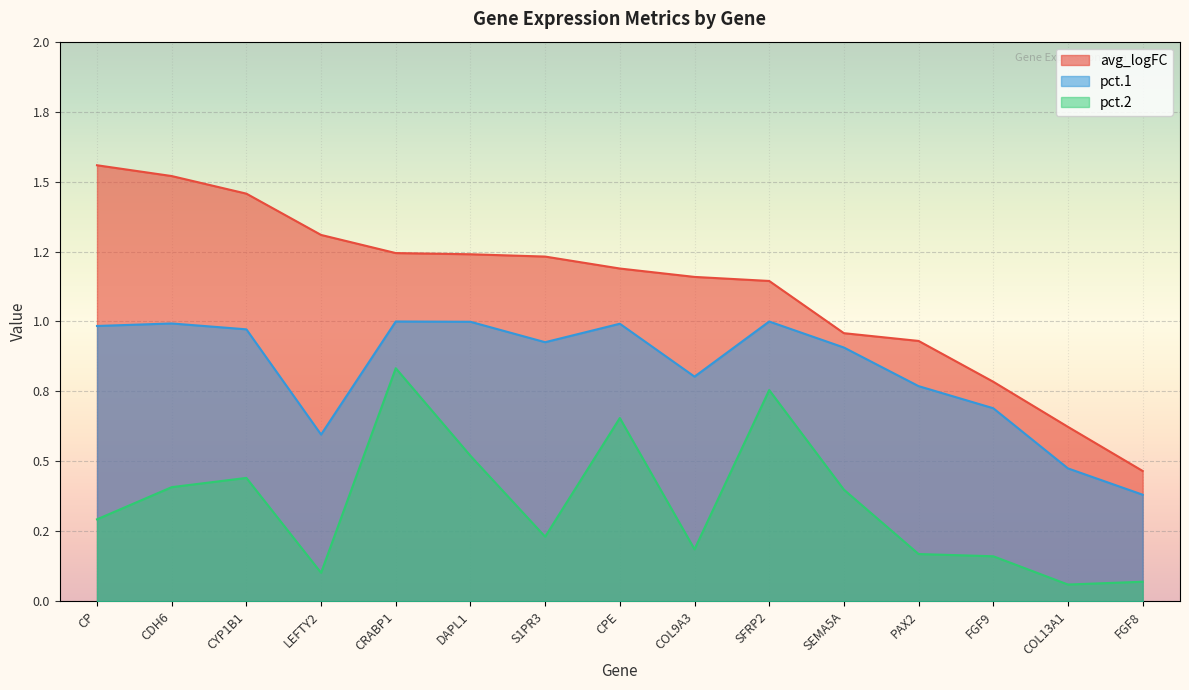

Reading left to right, extract all data points from this chart.

avg_logFC: 1.6	1.5	1.5	1.3	1.2	1.2	1.2	1.2	1.2	1.1	1.0	0.9	0.8	0.6	0.5
pct.1: 1.0	1.0	1.0	0.6	1.0	1.0	0.9	1.0	0.8	1.0	0.9	0.8	0.7	0.5	0.4
pct.2: 0.3	0.4	0.4	0.1	0.8	0.5	0.2	0.7	0.2	0.8	0.4	0.2	0.2	0.1	0.1